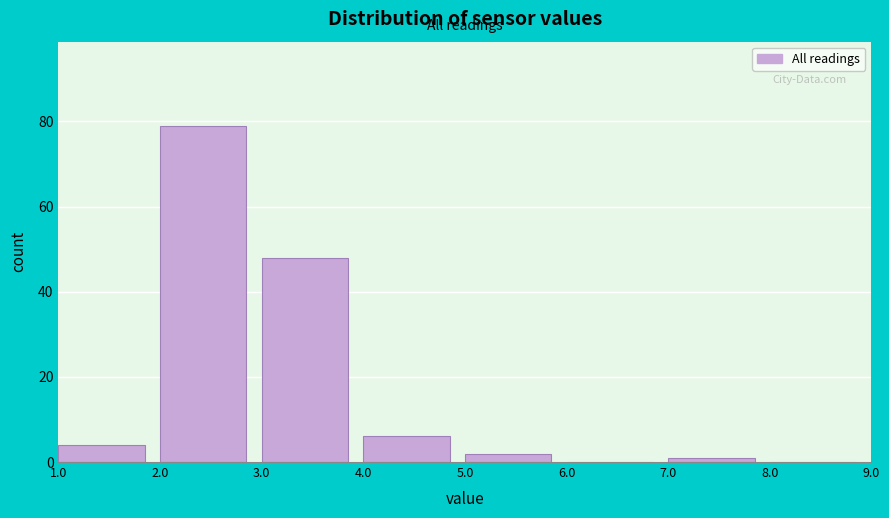

Which range on the x-axis has the tallest bar?

2.0 to 3.0